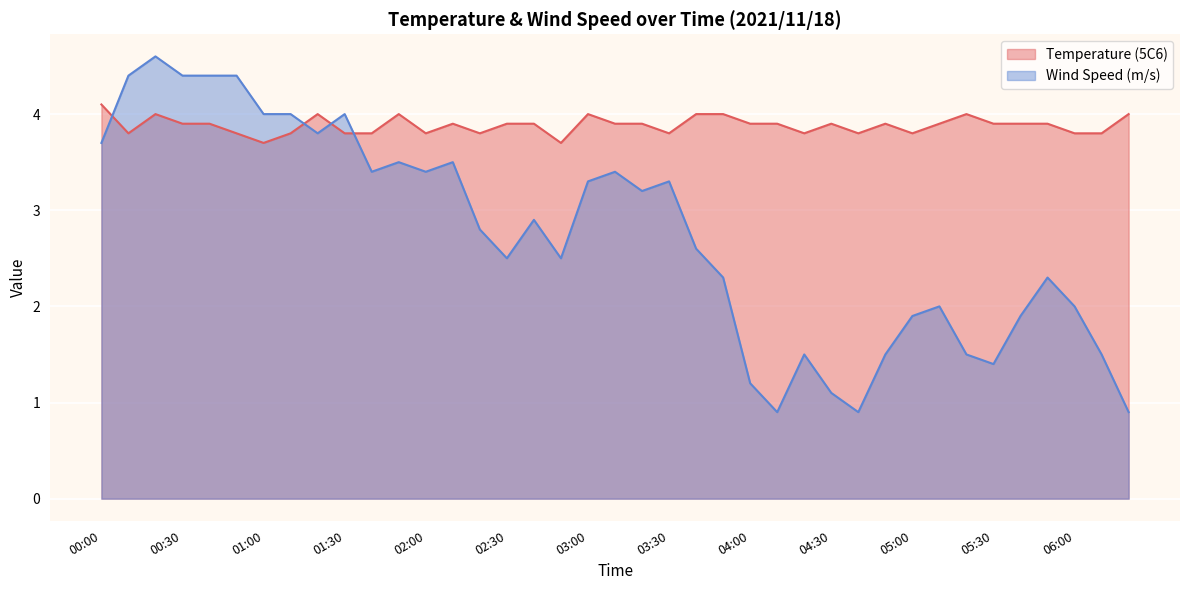

Rank the series by their average value, from lowest to highest.

Wind Speed (m/s), Temperature (5C6)